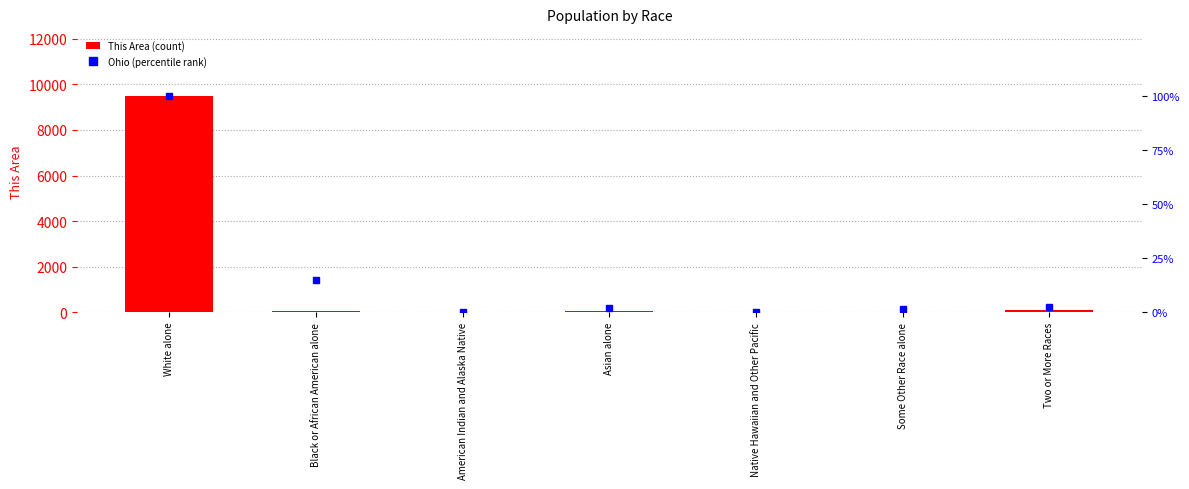

Reading left to right, extract all data points from this chart.

This Area (count): 9494.0	38.0	24.0	63.0	0.0	19.0	98.0
Ohio (percentile rank): 100.0	14.8	0.3	2.0	0.0	1.4	2.5